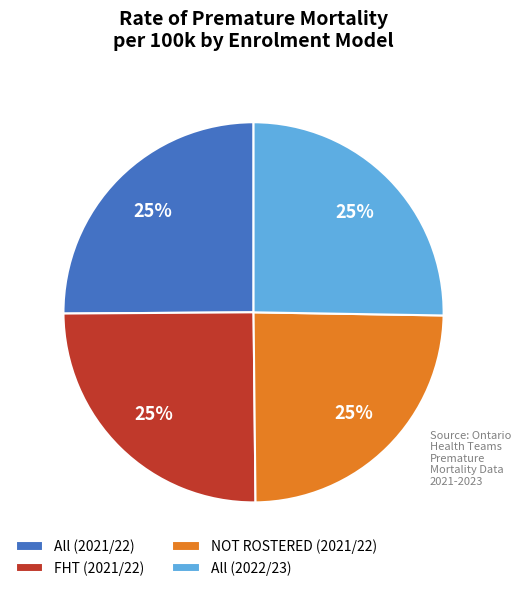

To the nearest percent, what is the combined percentage of FHT (2021/22) and All (2022/23)?

50%